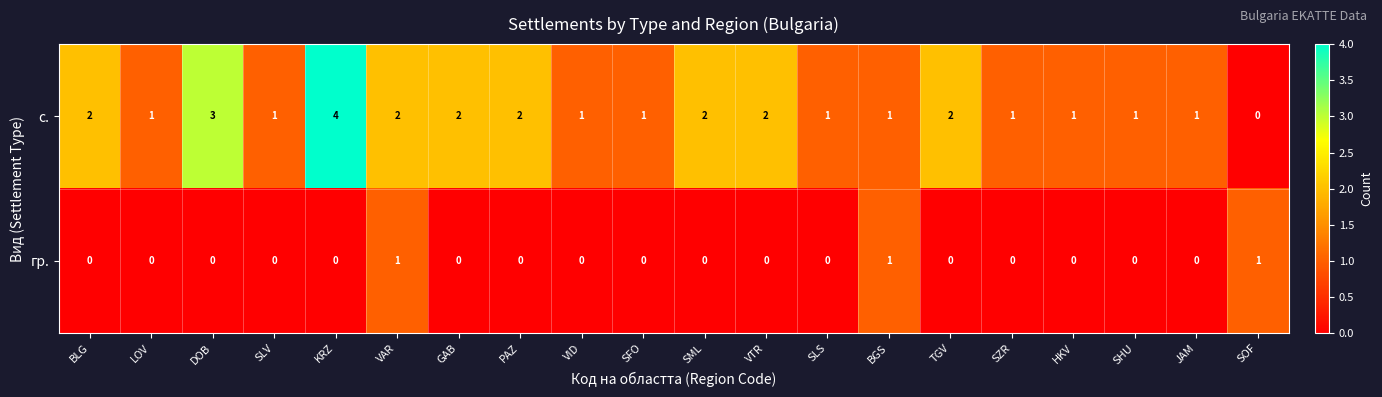

What is the greatest value displayed?

4